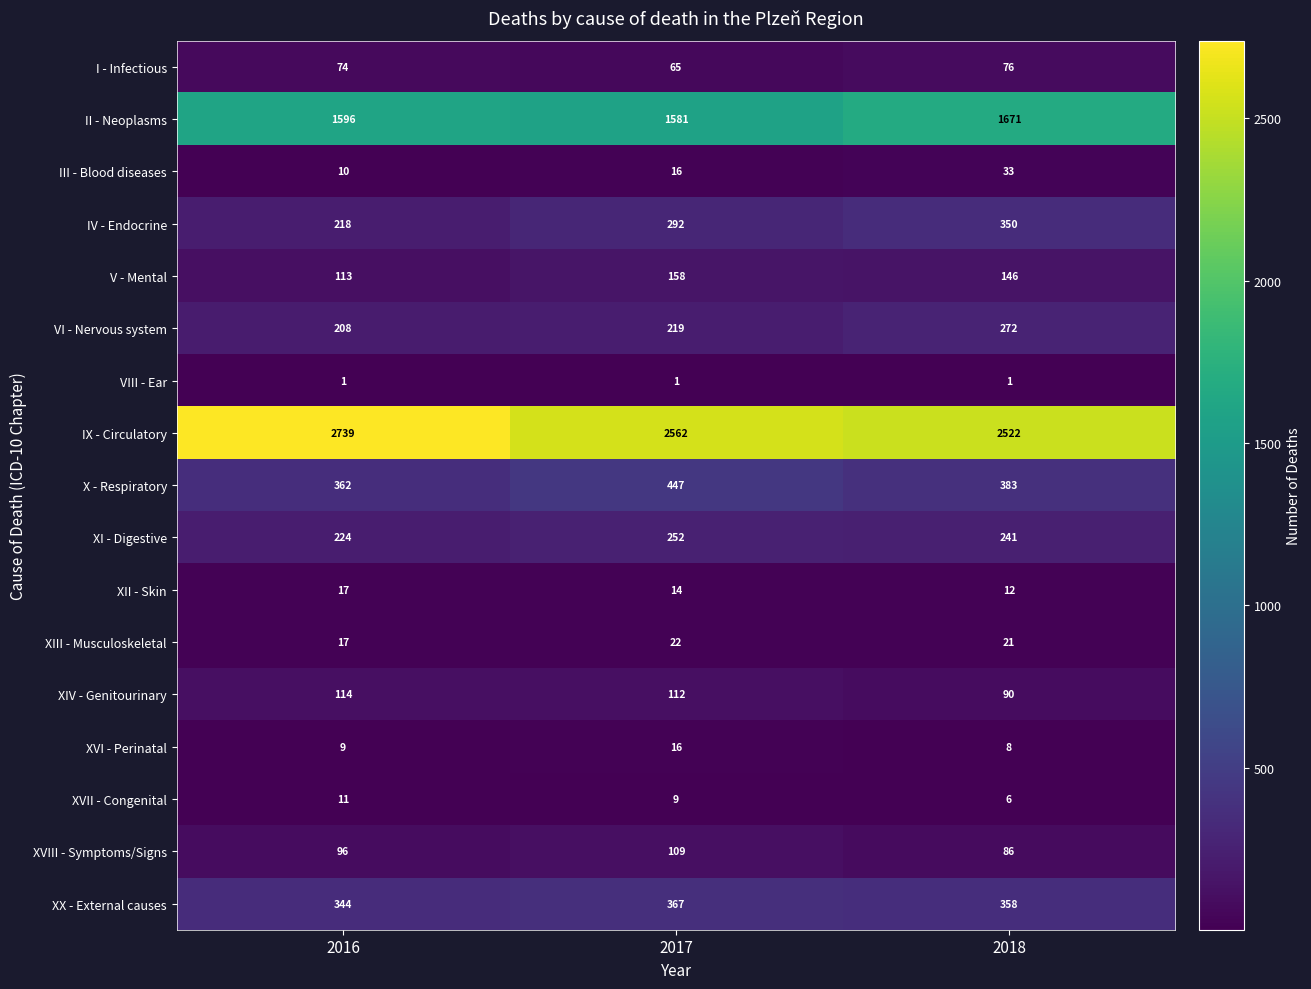

What is the difference between the maximum and minimum values in the XVII - Congenital series?

5